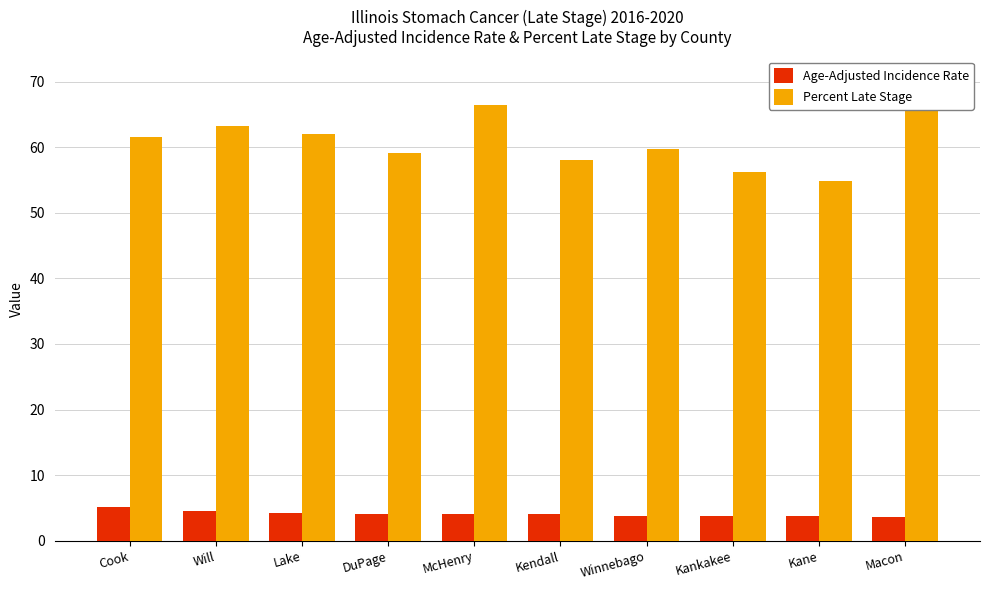

How many bars are there in each group?

2